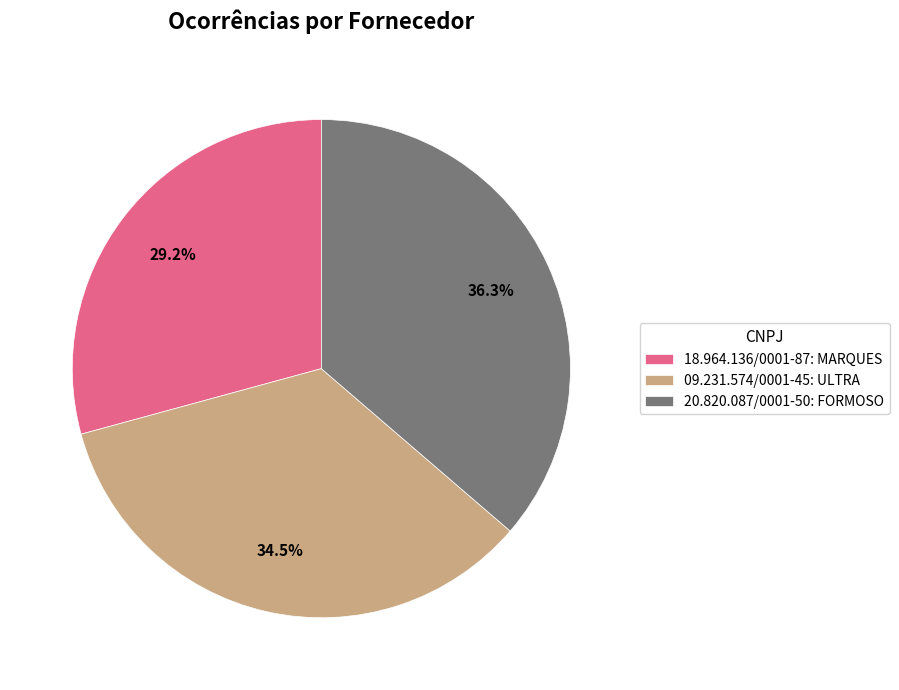

To the nearest percent, what is the average slice percentage?

33%